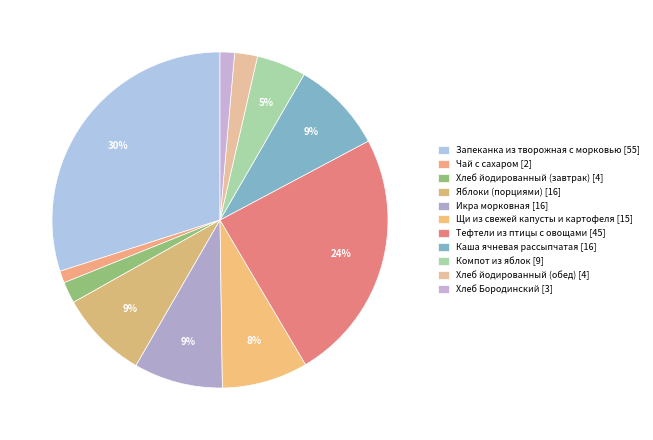

To the nearest percent, what is the average slice percentage?

9%